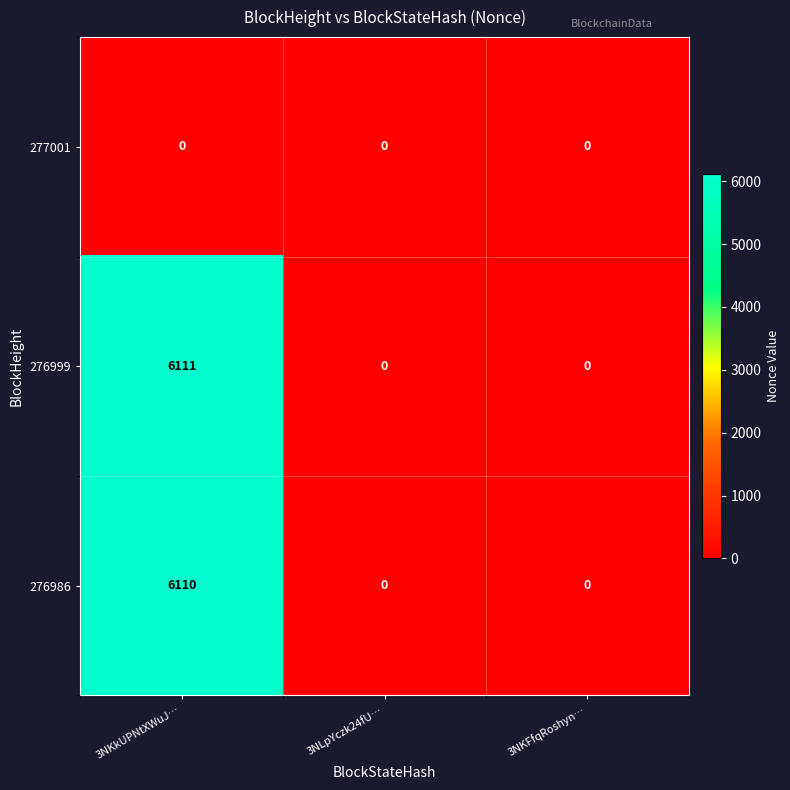

Reading left to right, extract all data points from this chart.

277001: 3NKkUPNtXWuJ…=0	3NLpYczk24fU…=0	3NKFfqRoshyn…=0
276999: 3NKkUPNtXWuJ…=6111	3NLpYczk24fU…=0	3NKFfqRoshyn…=0
276986: 3NKkUPNtXWuJ…=6110	3NLpYczk24fU…=0	3NKFfqRoshyn…=0